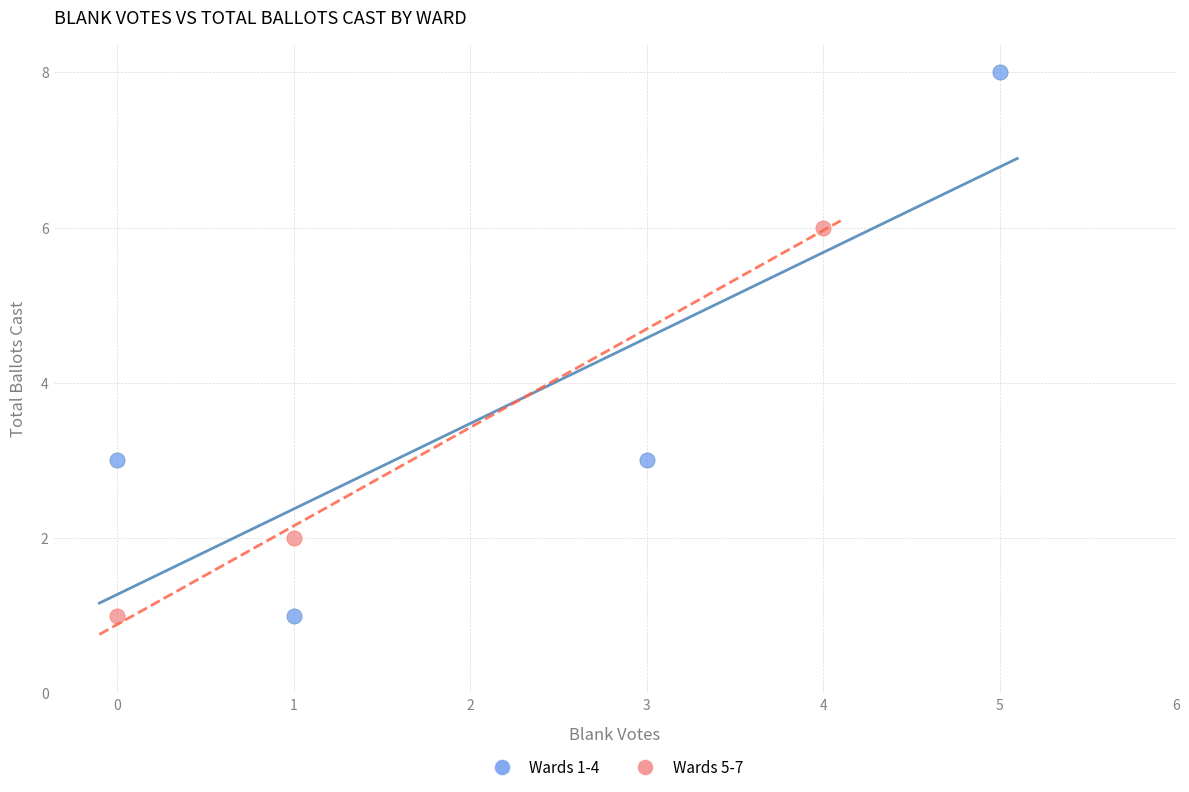

Which series reaches the maximum Y coordinate?

Wards 1-4